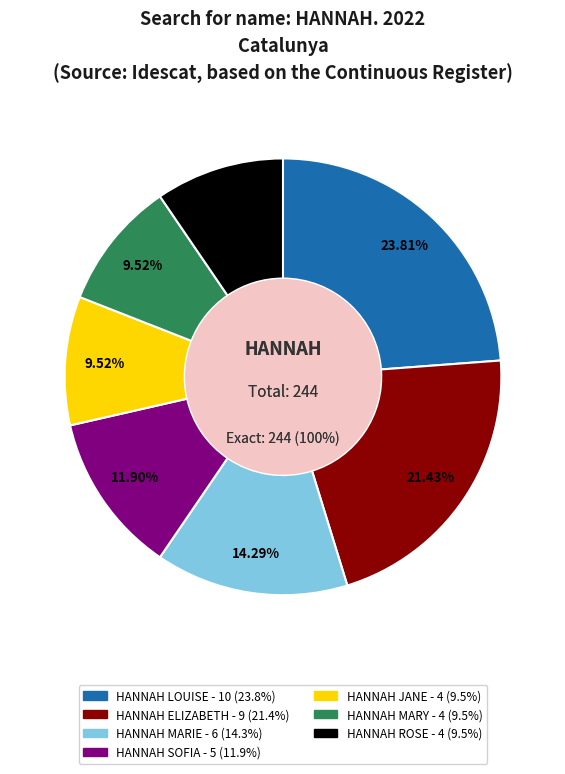

What is the smallest slice in the pie chart?

HANNAH JANE